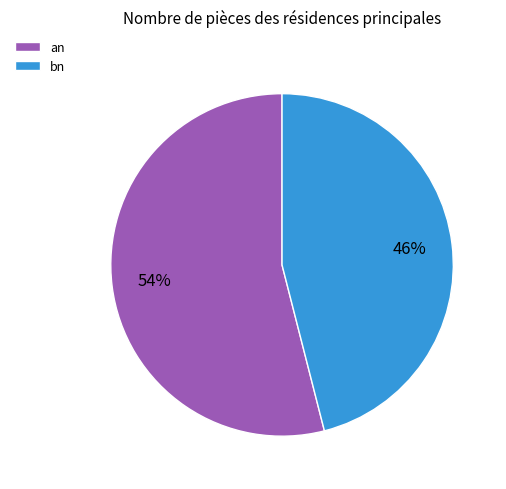

How many segments does this pie chart have?

2